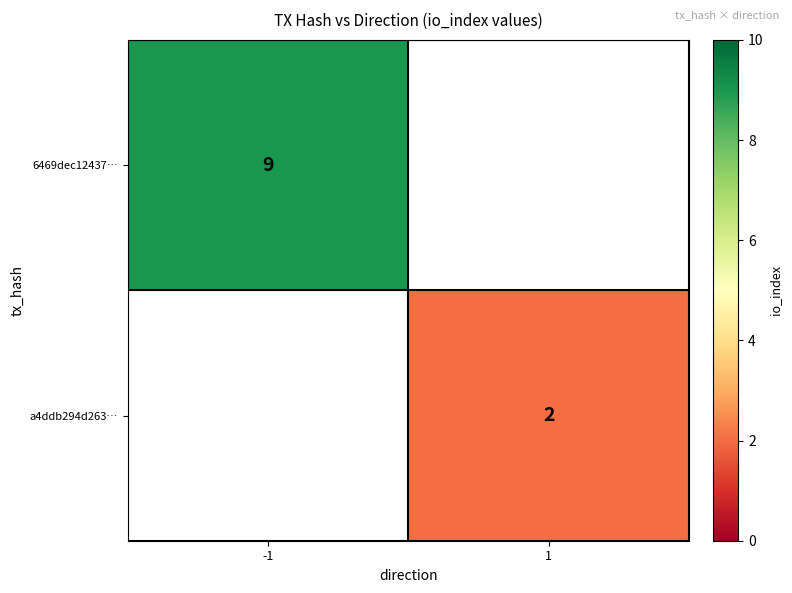

The a4ddb294d263… series shows 2.9 at 1. True or false?

False